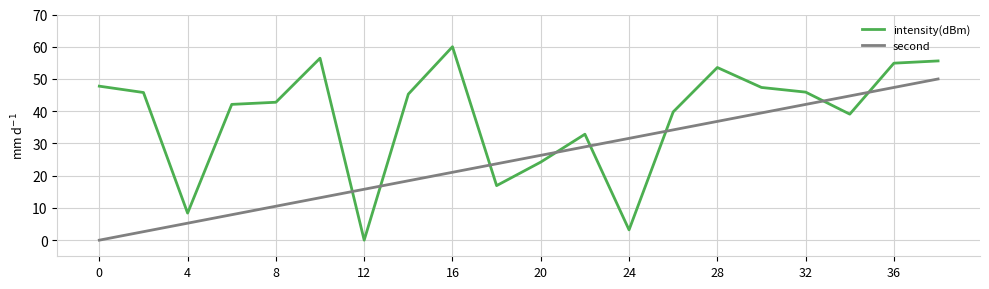

What is the difference between the maximum and minimum values in the second series?

50.0